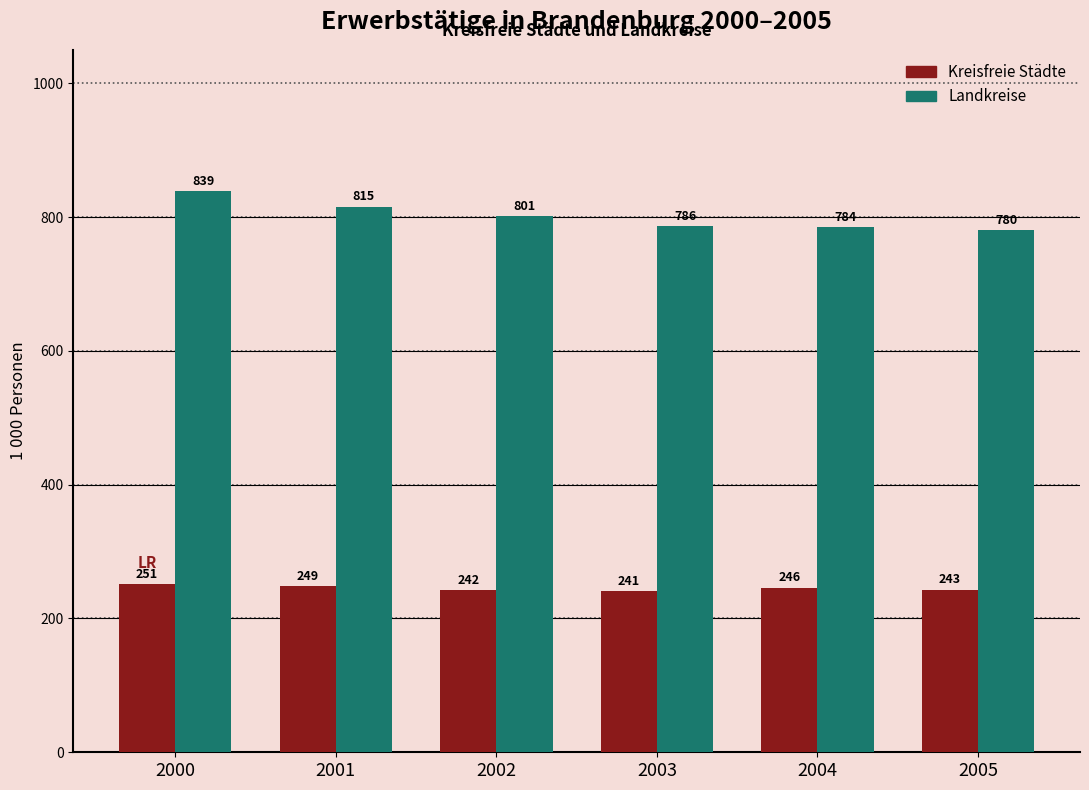

At how many categories does at least one series exceed 242?

6